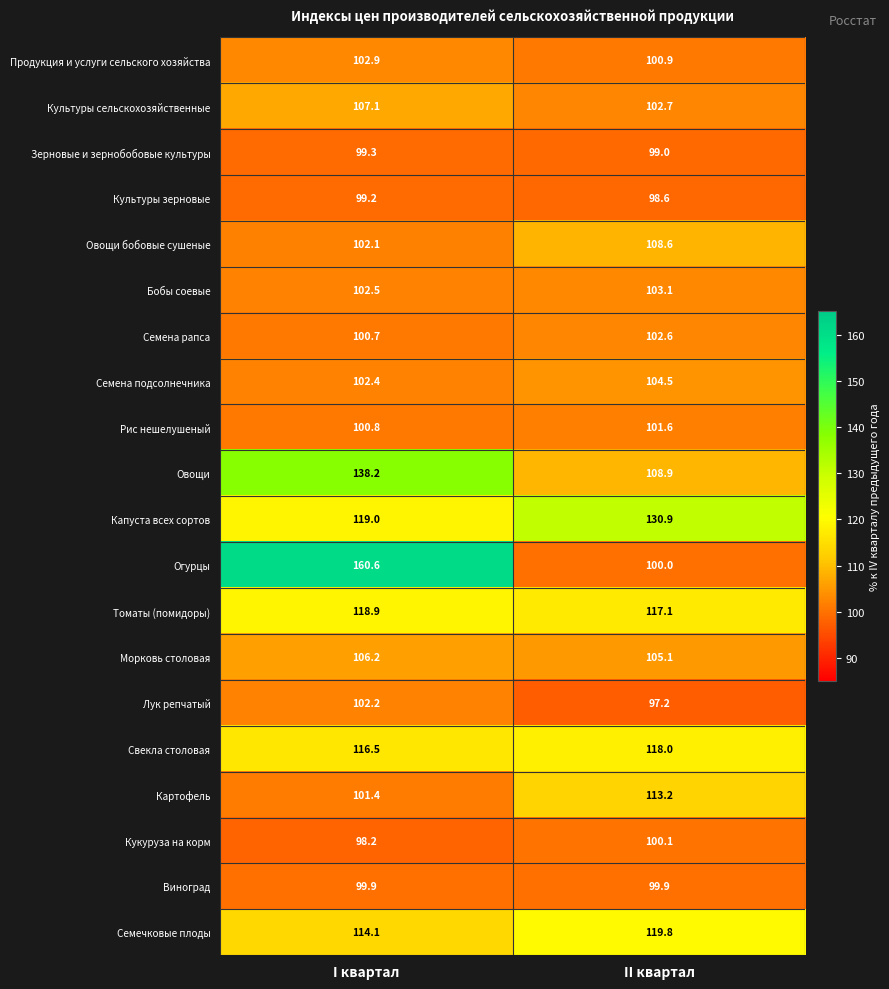

Rank the series by their maximum value, from lowest to highest.

Культуры зерновые, Зерновые и зернобобовые культуры, Виноград, Кукуруза на корм, Рис нешелушеный, Лук репчатый, Семена рапса, Продукция и услуги сельского хозяйства, Бобы соевые, Семена подсолнечника, Морковь столовая, Культуры сельскохозяйственные, Овощи бобовые сушеные, Картофель, Свекла столовая, Томаты (помидоры), Семечковые плоды, Капуста всех сортов, Овощи, Огурцы